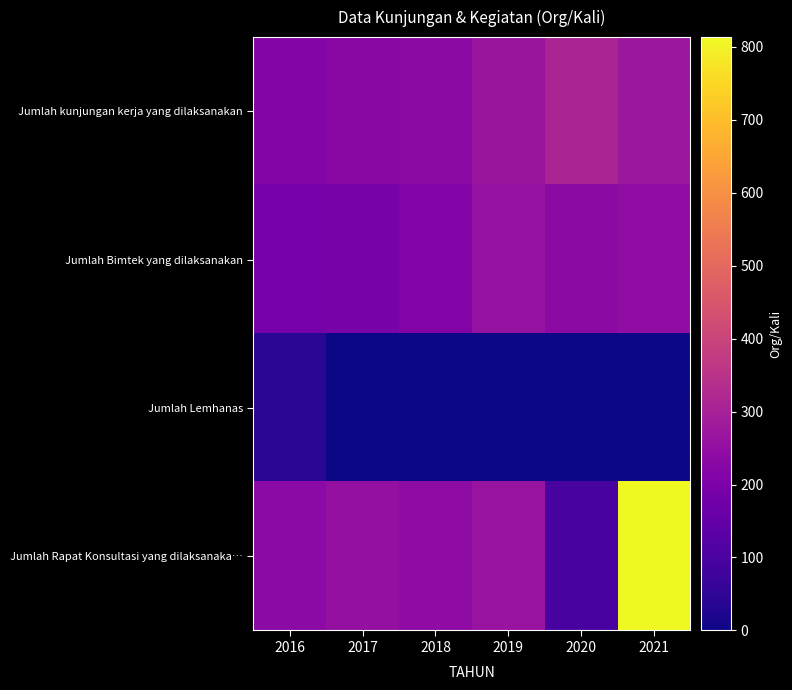

Which label corresponds to the largest value in the chart?

2021